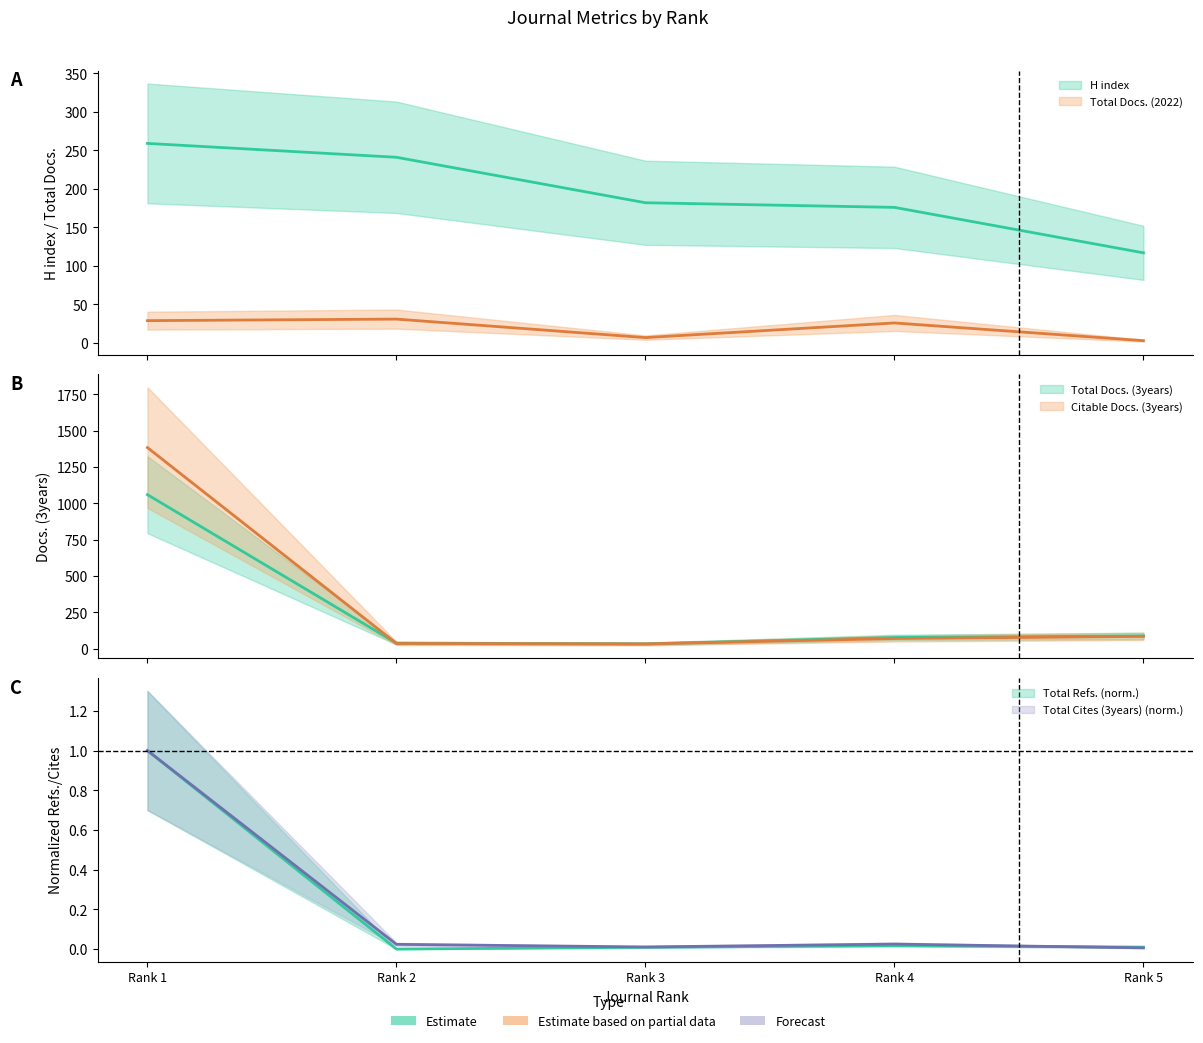

What is the value of the H index point at the 3rd from the left?

182.0